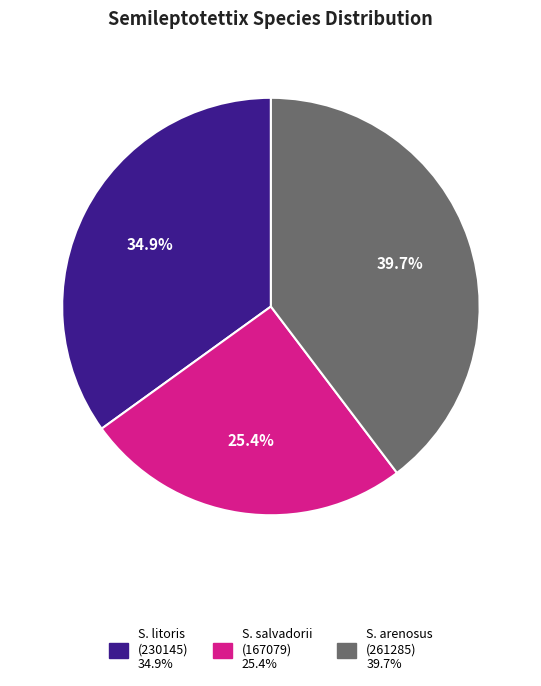

Is there any slice that represents more than half of the pie?

No